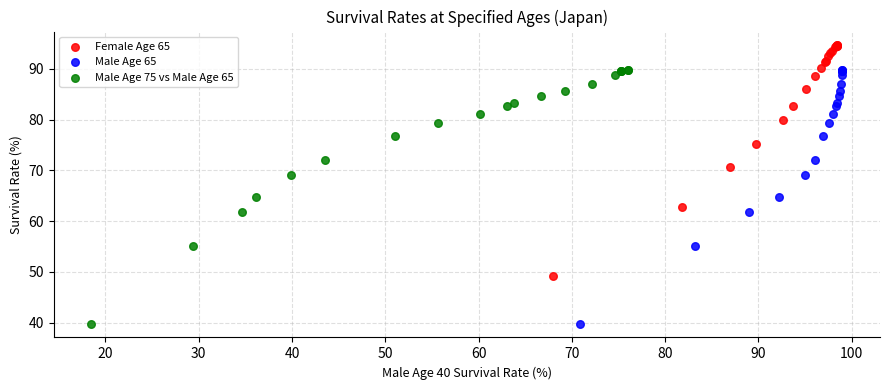

Which series reaches the maximum Y coordinate?

Female Age 65